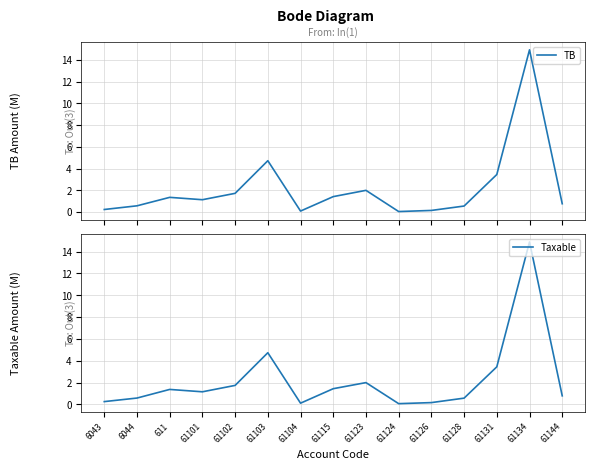

How many lines are shown in the chart?

2